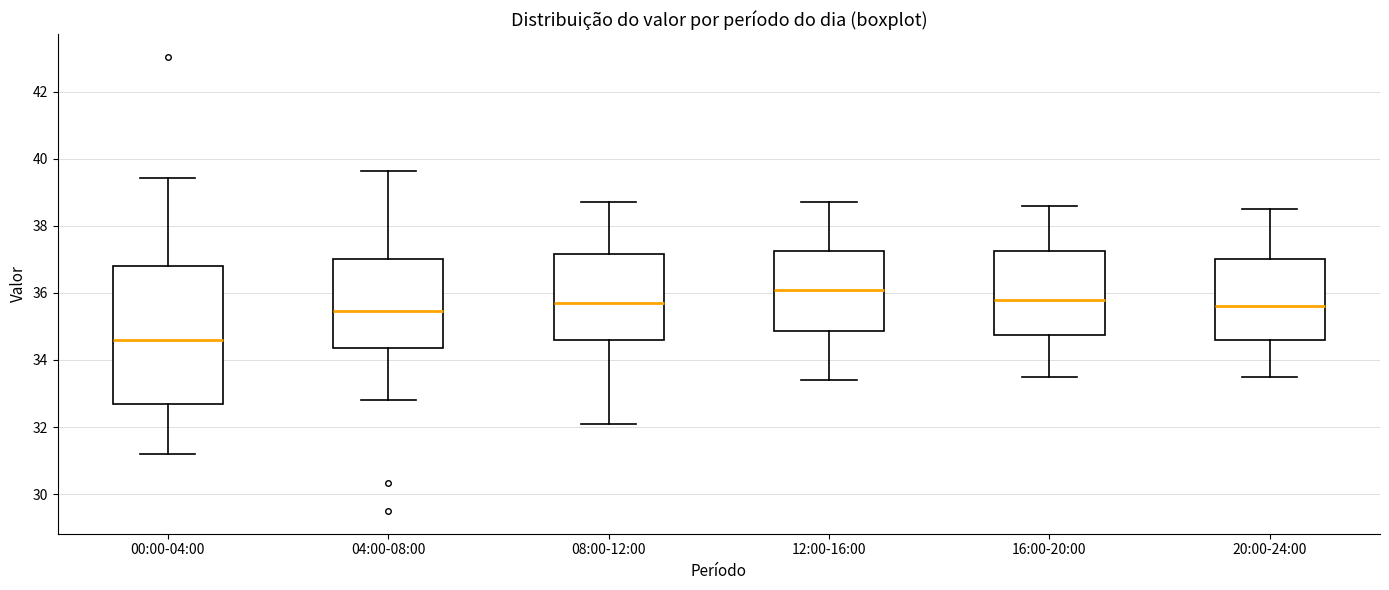

Where does the upper whisker of the box for 16:00-20:00 end on the y-axis? The values are not printed on the chart, so give them approximately, as read against the axis.

38.6